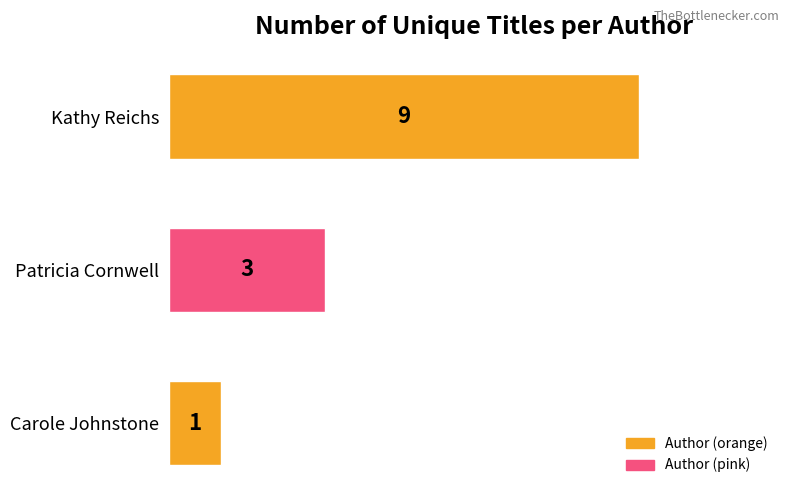

Reading top to bottom, transcribe all the data shown in this chart.

Kathy Reichs=9	Patricia Cornwell=3	Carole Johnstone=1